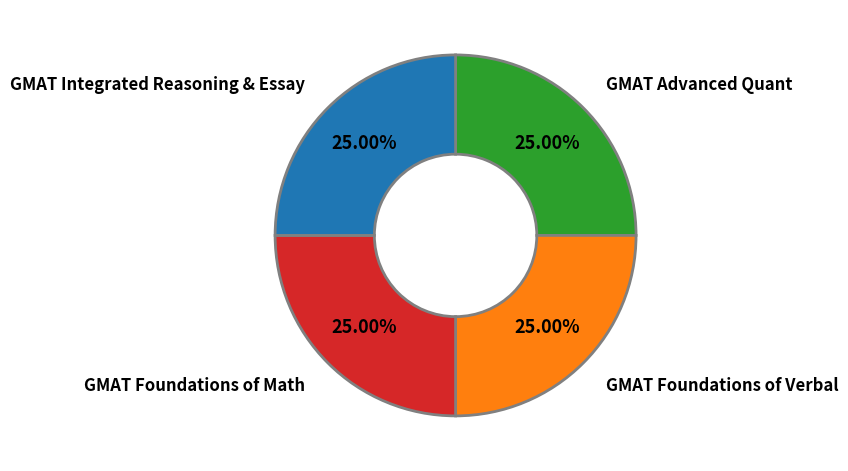

Count the number of slices in the pie.

4